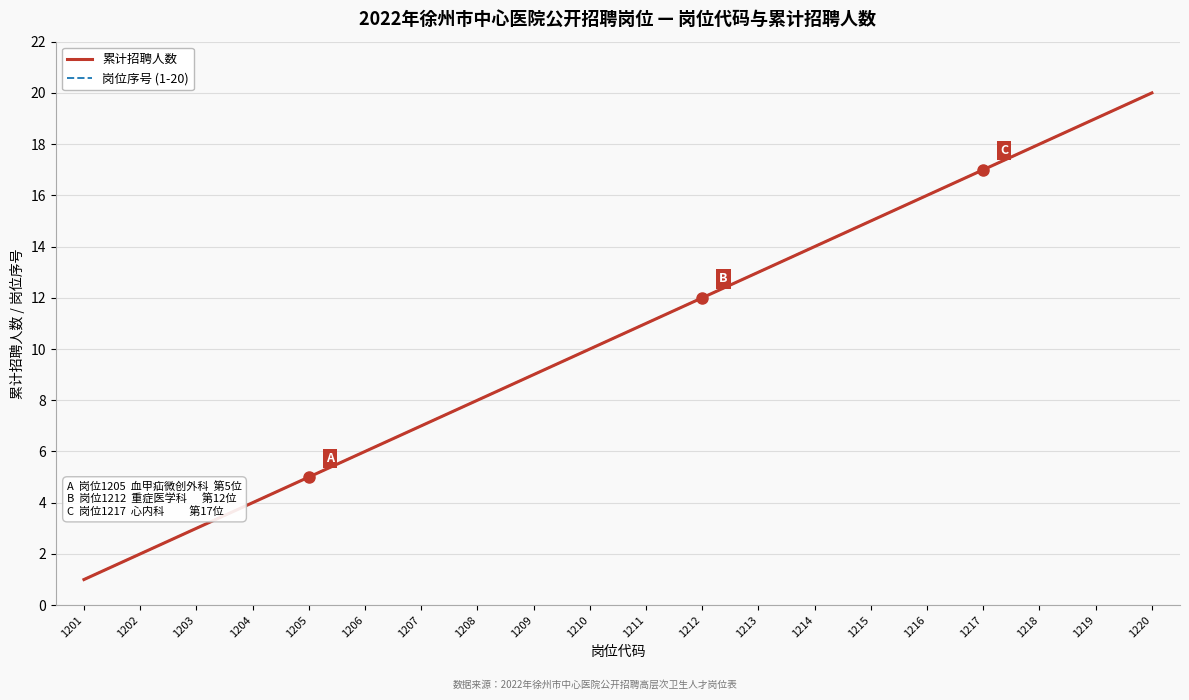

True or false: 累计招聘人数 and 岗位序号 (1-20) intersect in this chart.

False